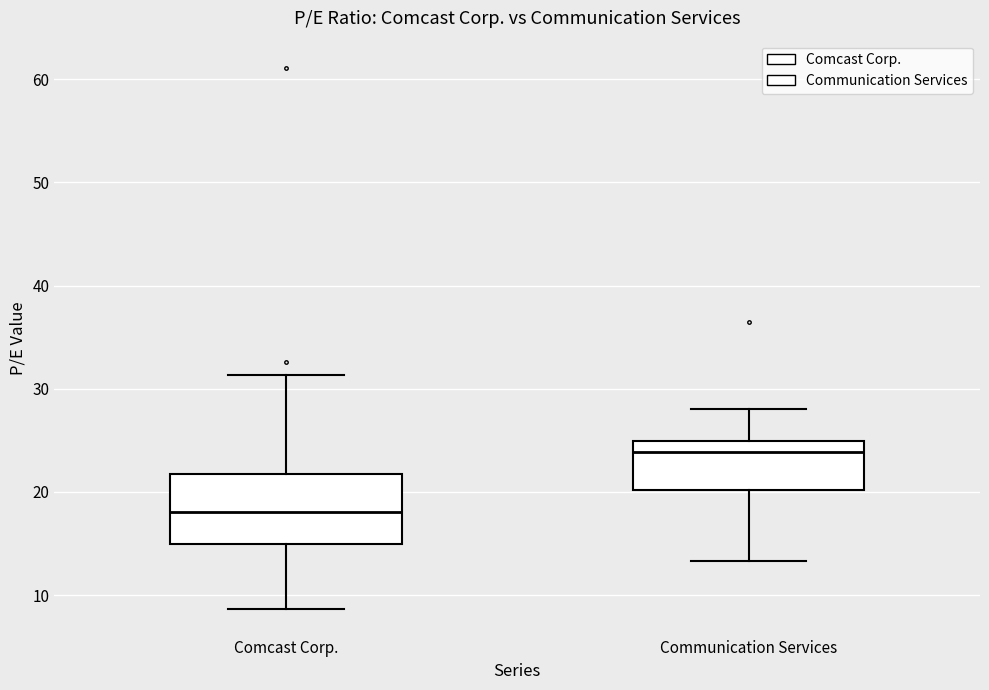

Where is the upper edge of the box for Comcast Corp. on the y-axis? The values are not printed on the chart, so give them approximately, as read against the axis.

22